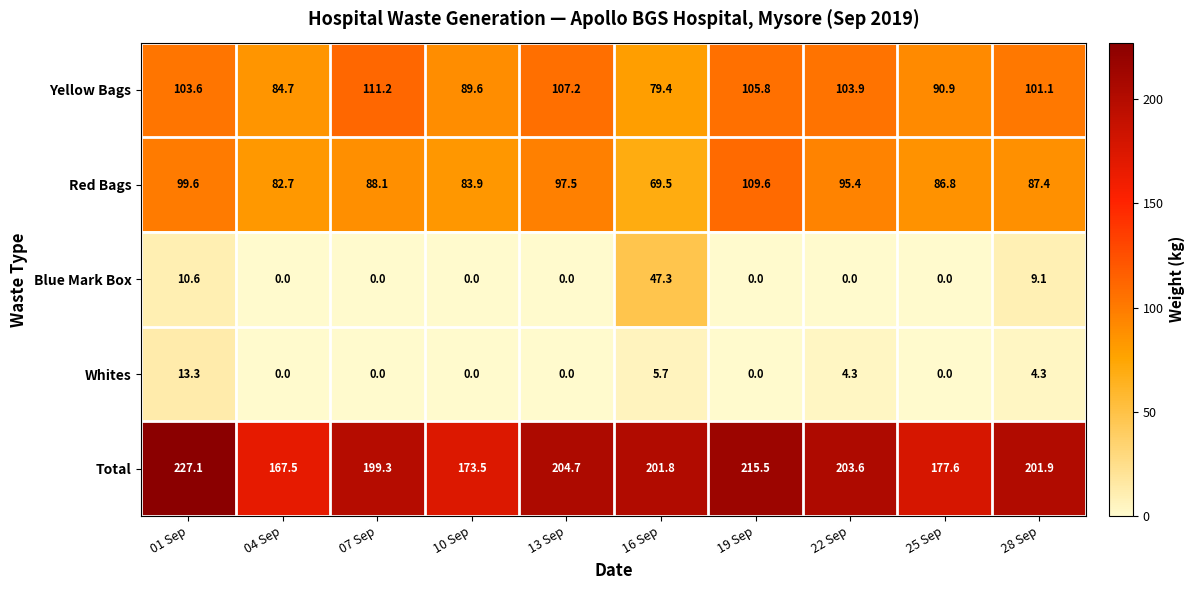

What is the total value across all series at 04 Sep?

334.9